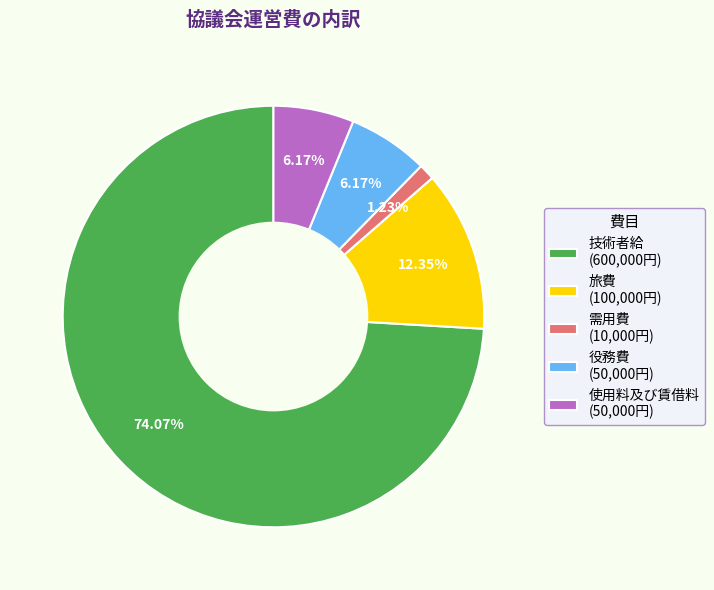

Combined, what portion of the pie is 使用料及び賃借料 and 旅費?

18.5%